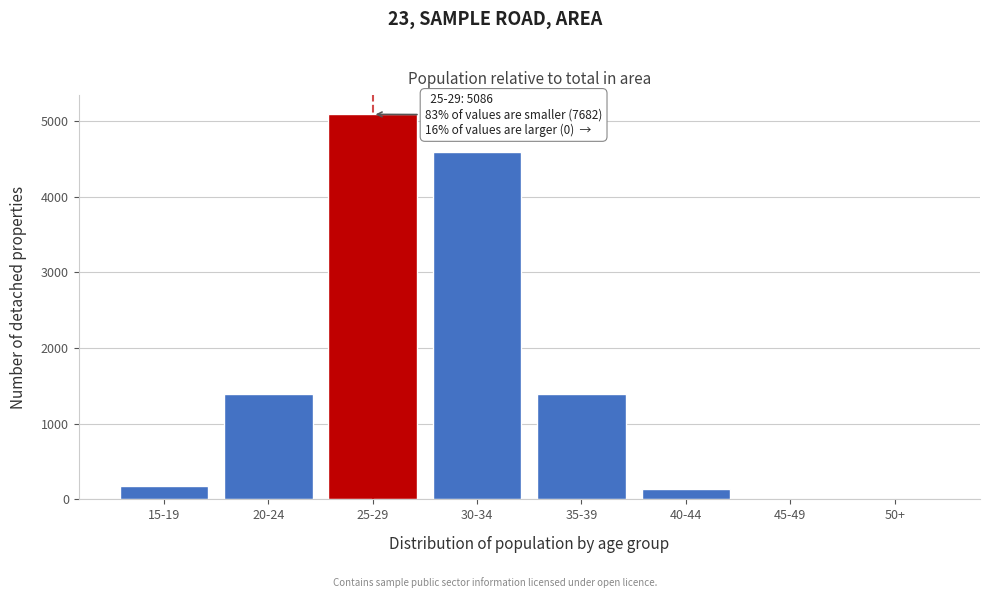

Is it true that the value at 40-44 is 140?

True